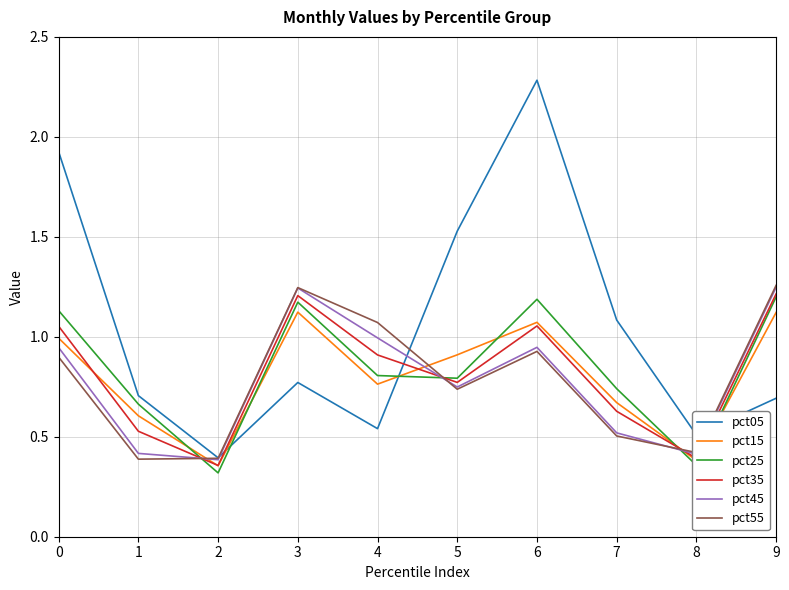

Which label corresponds to the largest value in the chart?

6